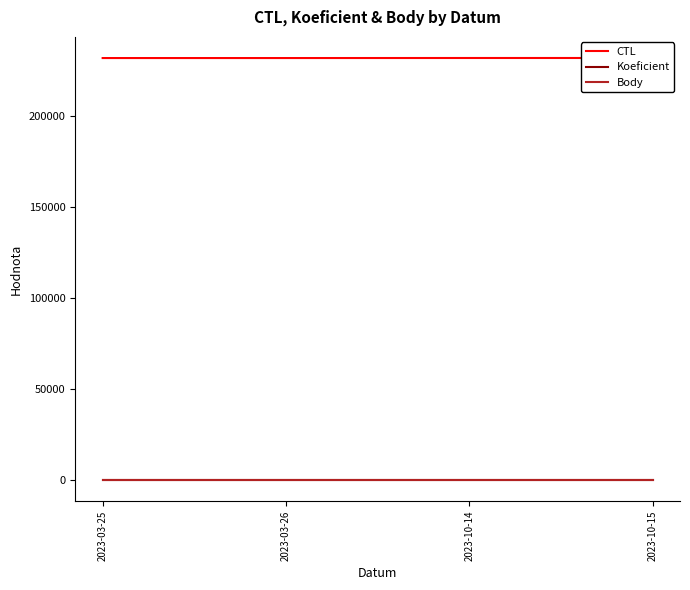

What is the total value across all series at 2023-10-14?

231632